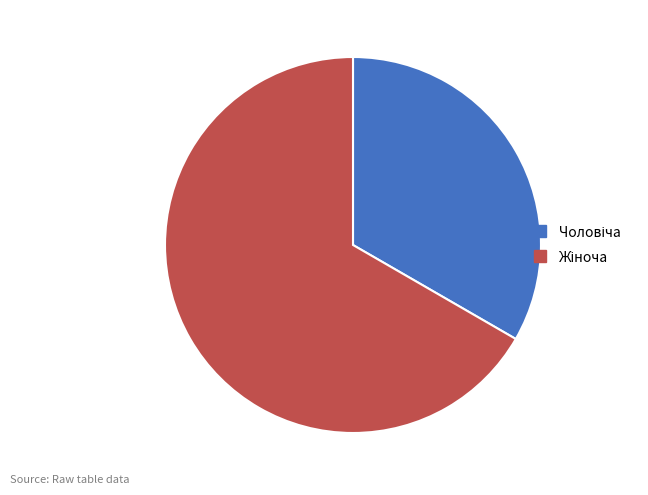

Does any single category account for the majority?

Yes